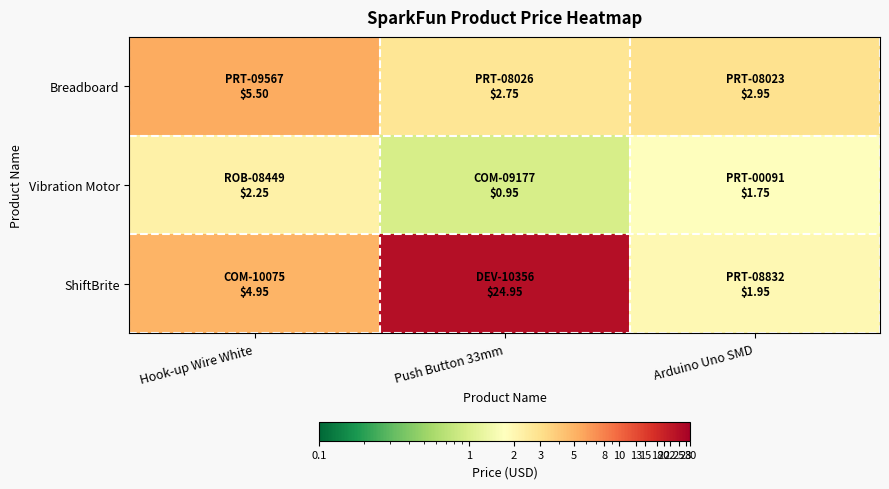

How many distinct data groups are displayed?

3